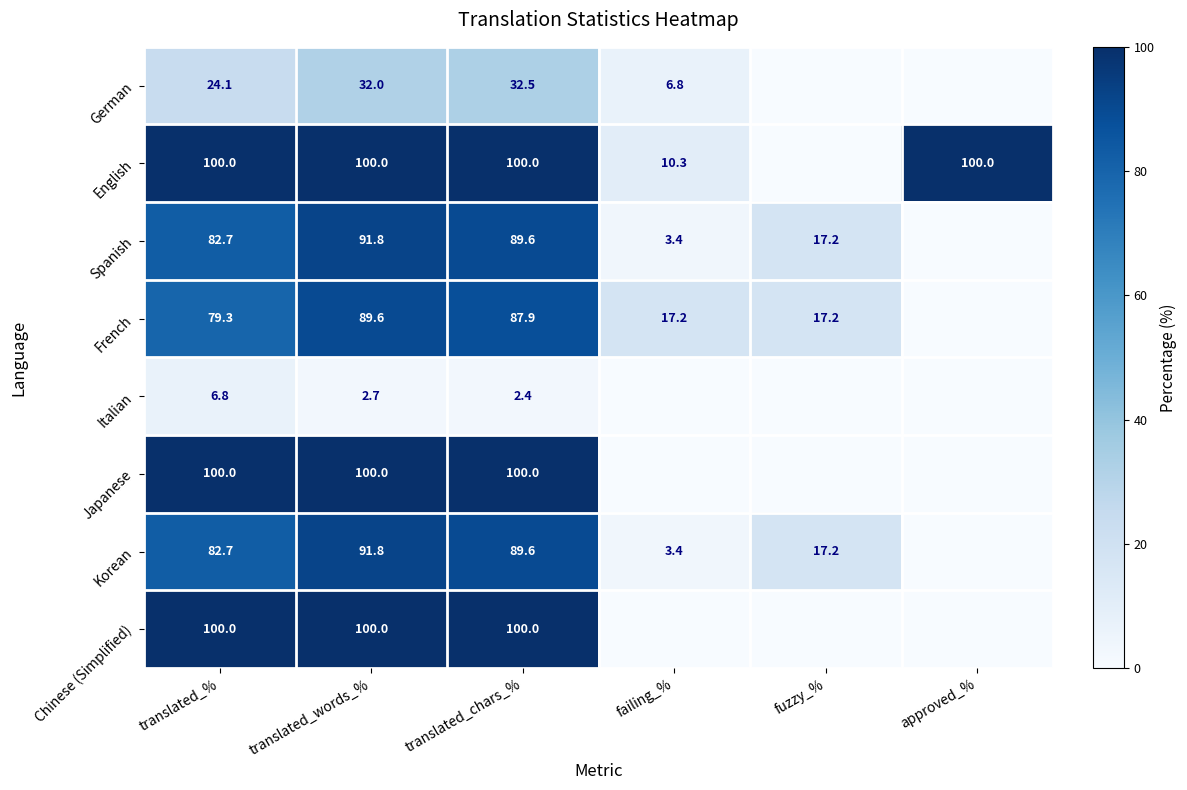

What is the difference between the highest and lowest values at translated_words_%?

97.3